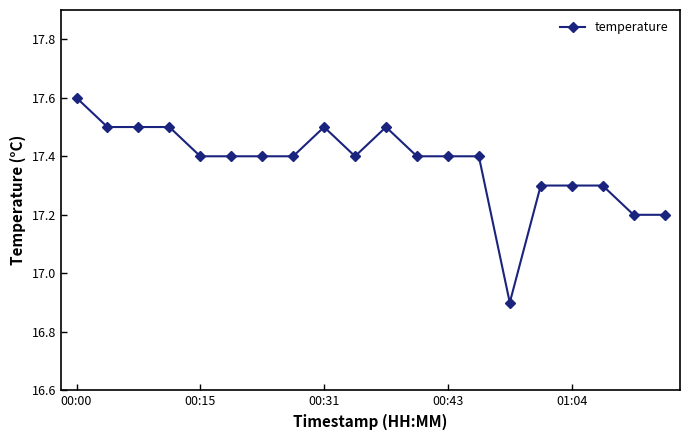

Reading left to right, extract all data points from this chart.

17.6	17.5	17.5	17.5	17.4	17.4	17.4	17.4	17.5	17.4	17.5	17.4	17.4	17.4	16.9	17.3	17.3	17.3	17.2	17.2